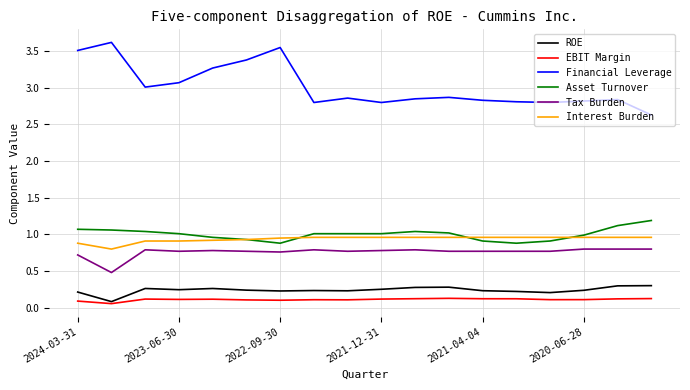

True or false: Tax Burden and EBIT Margin cross at least once.

False